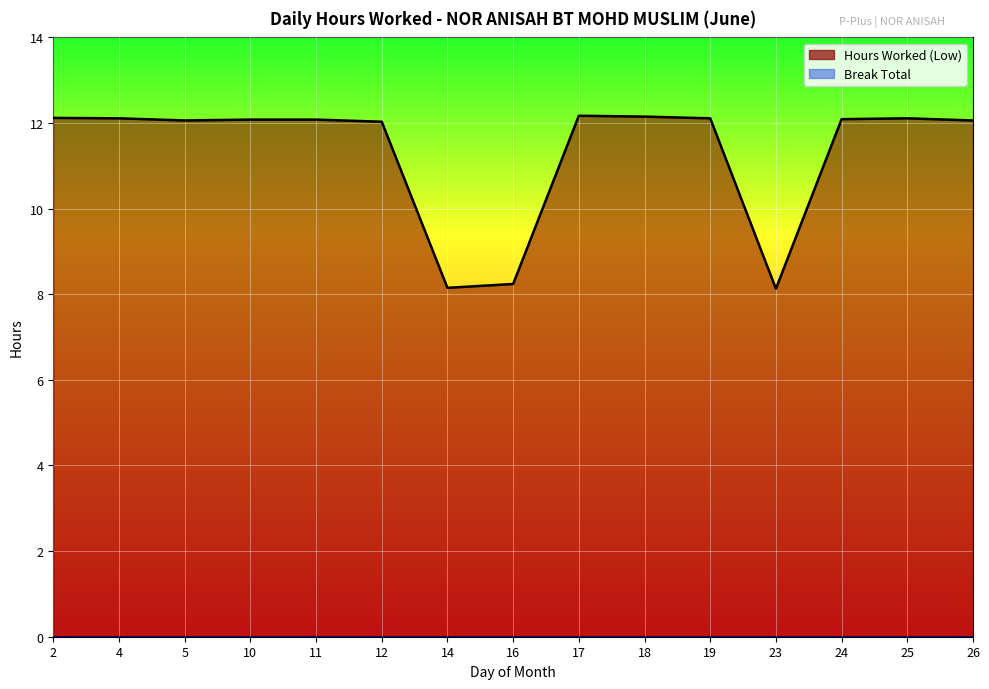

List the labels in order of value, largest first.

17, 18, 2, 4, 19, 25, 24, 10, 11, 5, 26, 12, 16, 14, 23